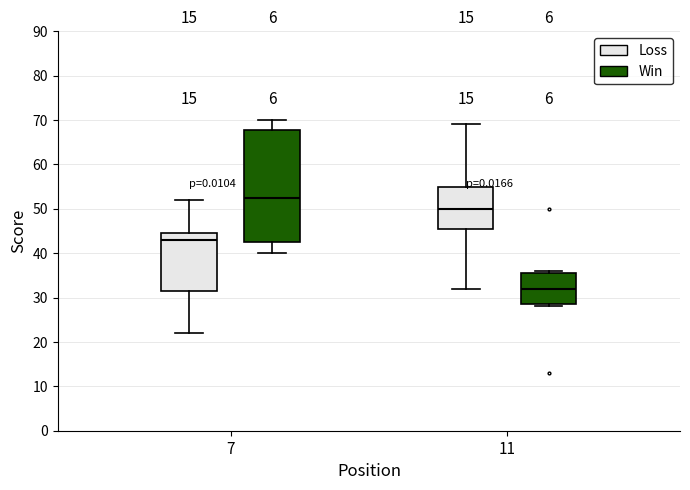

Reading left to right, transcribe this box plot: for each box, give where its median line is, the range the box spans, and where its two whiskers end, as read against the y-axis. The values are not printed on the chart, so give them approximately, as read against the axis.

7 (Loss): median 43, box 32 to 45, whiskers 22 to 52
7 (Win): median 53, box 43 to 68, whiskers 40 to 70
11 (Loss): median 50, box 46 to 55, whiskers 32 to 69
11 (Win): median 32, box 29 to 36, whiskers 28 to 36 (just above the box's upper edge)